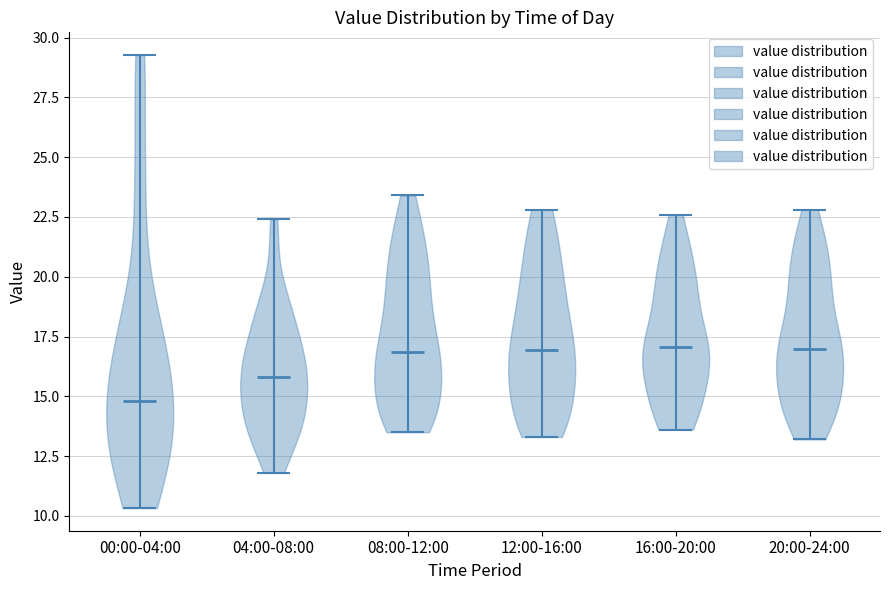

Which violin has the lowest median line?

00:00-04:00